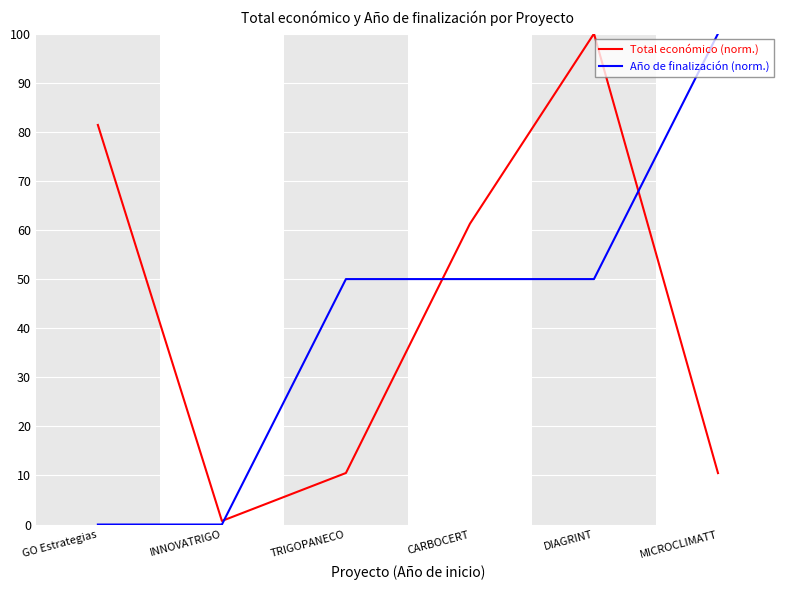

Reading left to right, list all the values displayed in this chart.

Total económico (norm.): 81.4	0.7	10.5	61.3	100.0	10.5
Año de finalización (norm.): 0.0	0.0	50.0	50.0	50.0	100.0